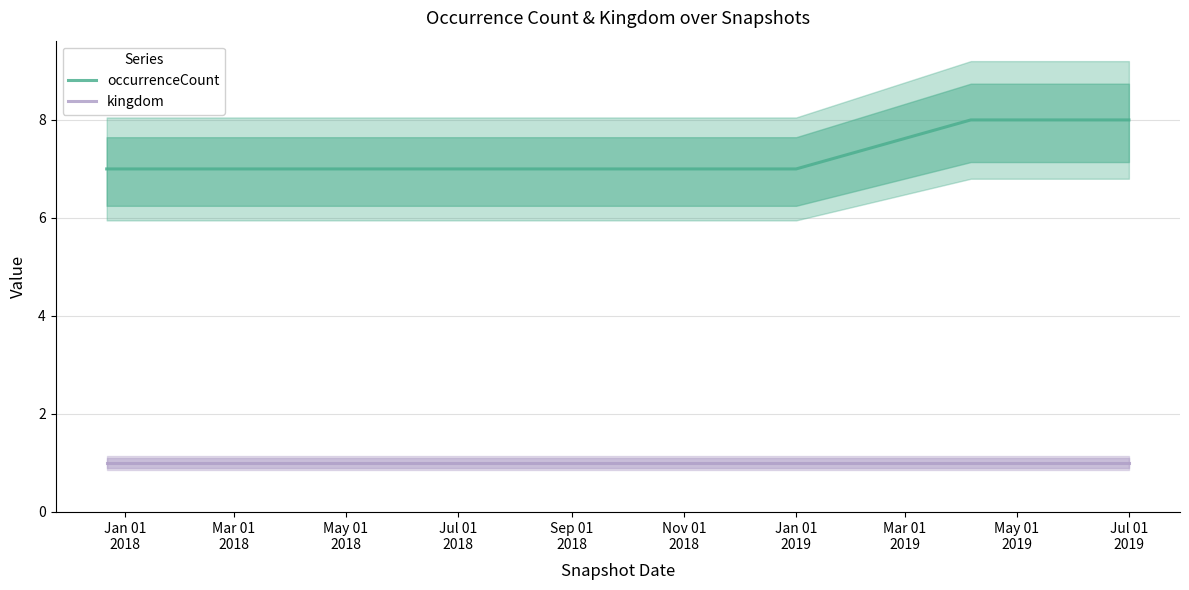

What are all the series names shown in the legend?

occurrenceCount, kingdom